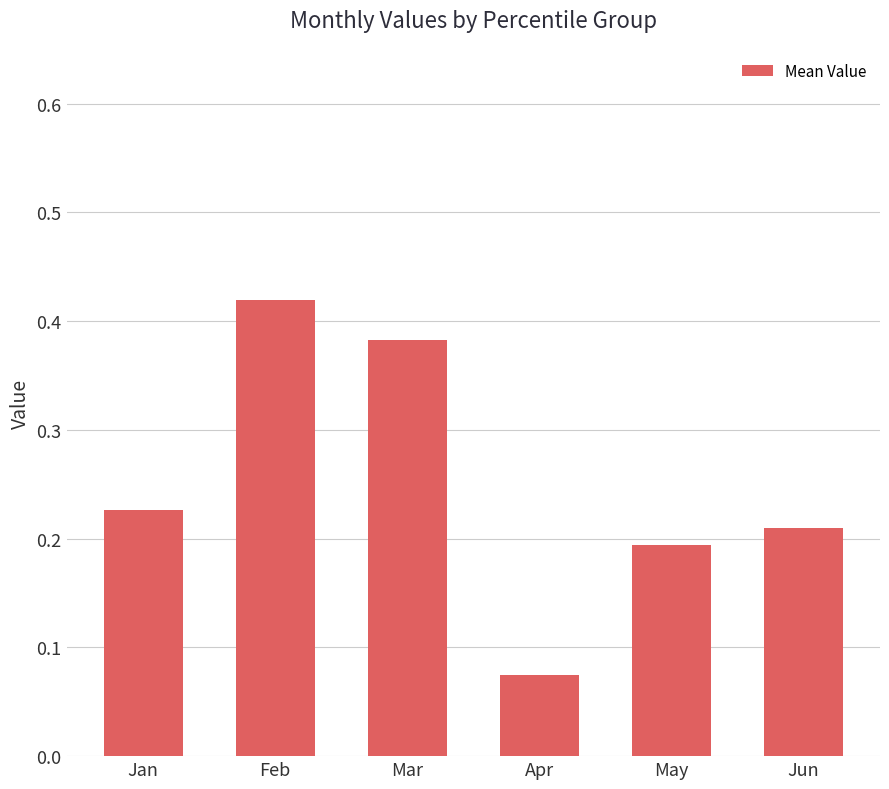

Is it true that the value at May is 0.3?

False